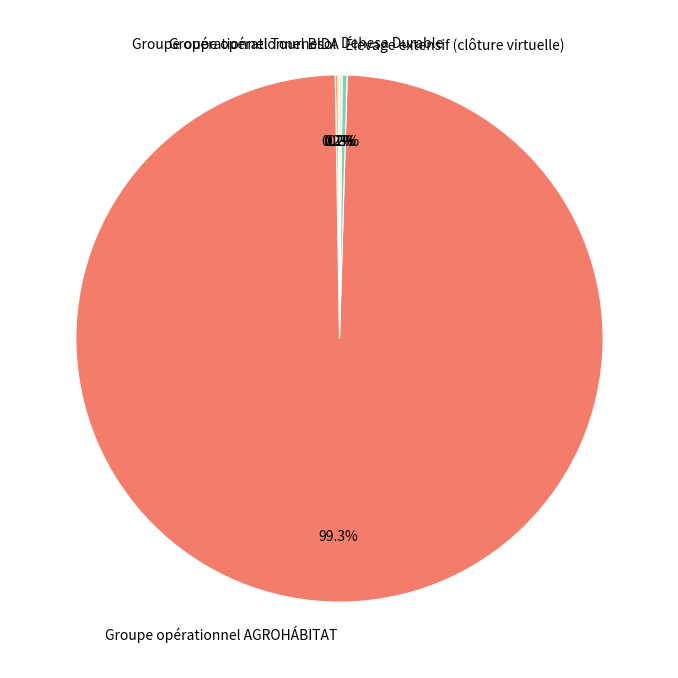

How much of the chart is everything except Élevage extensif (clôture virtuelle)?

99.7%